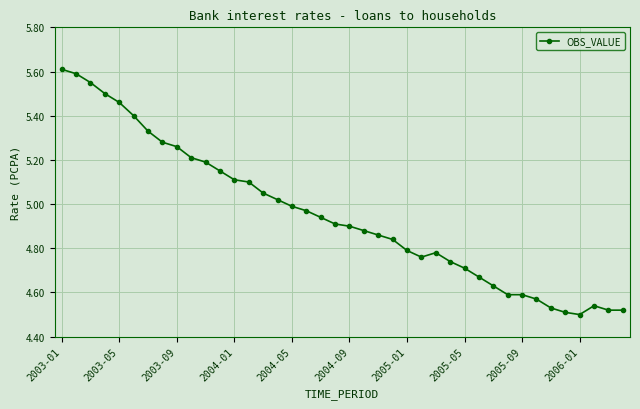

What is the greatest value displayed?

5.6